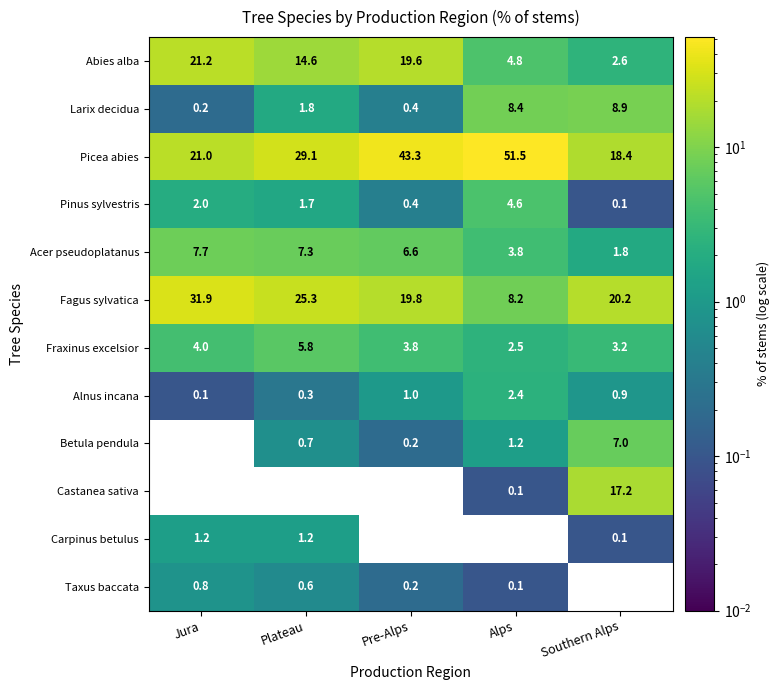

Which series has the largest range (max minus min)?

Picea abies